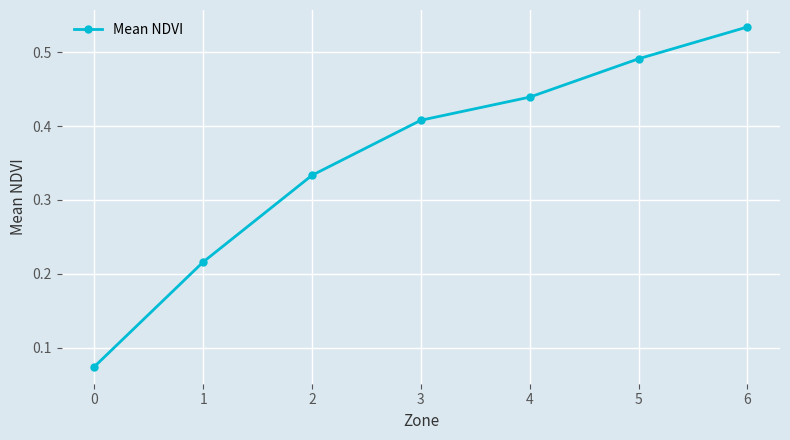

How many values are between 0 and 1?

7